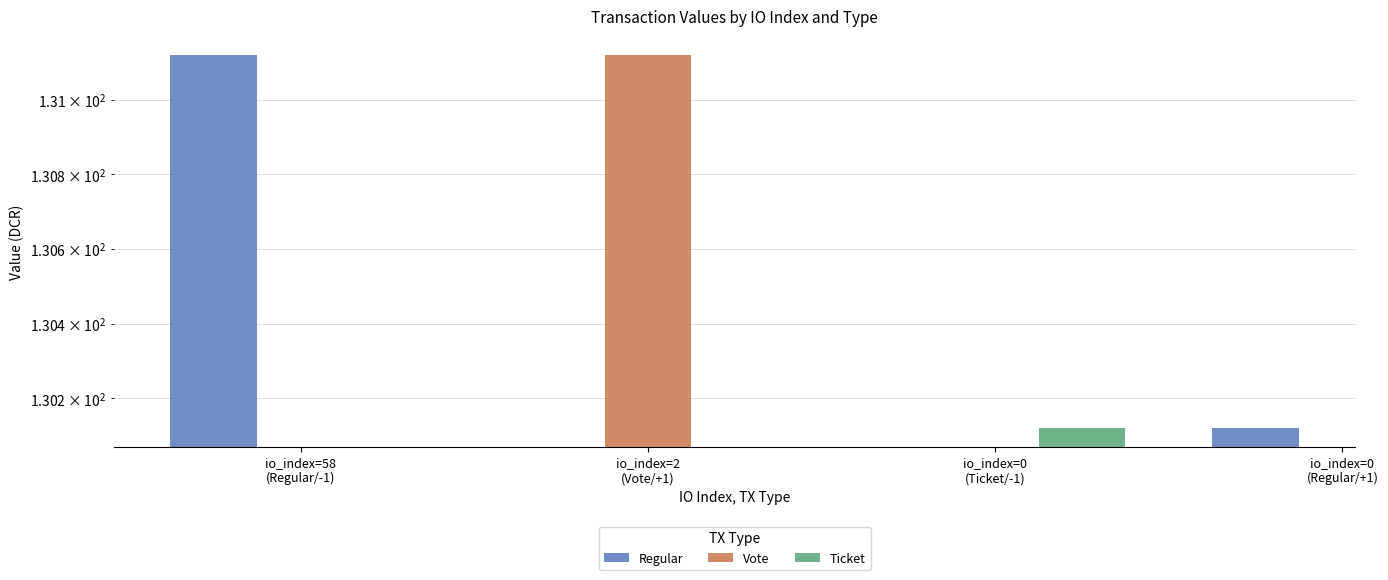

Which series has the largest range (max minus min)?

Regular